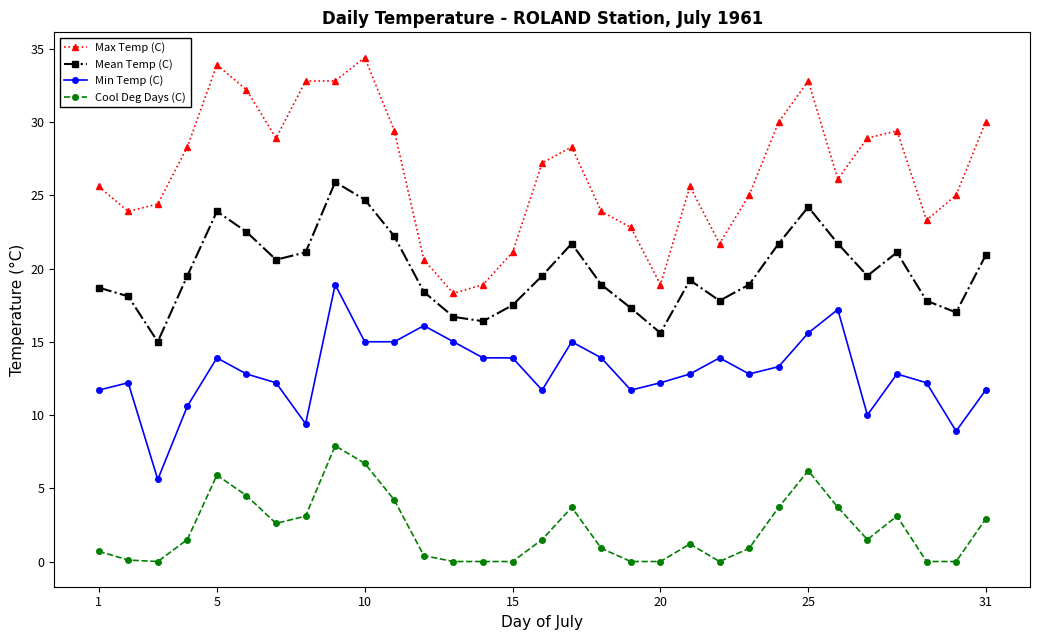

Which series has the widest spread of values?

Max Temp (C)